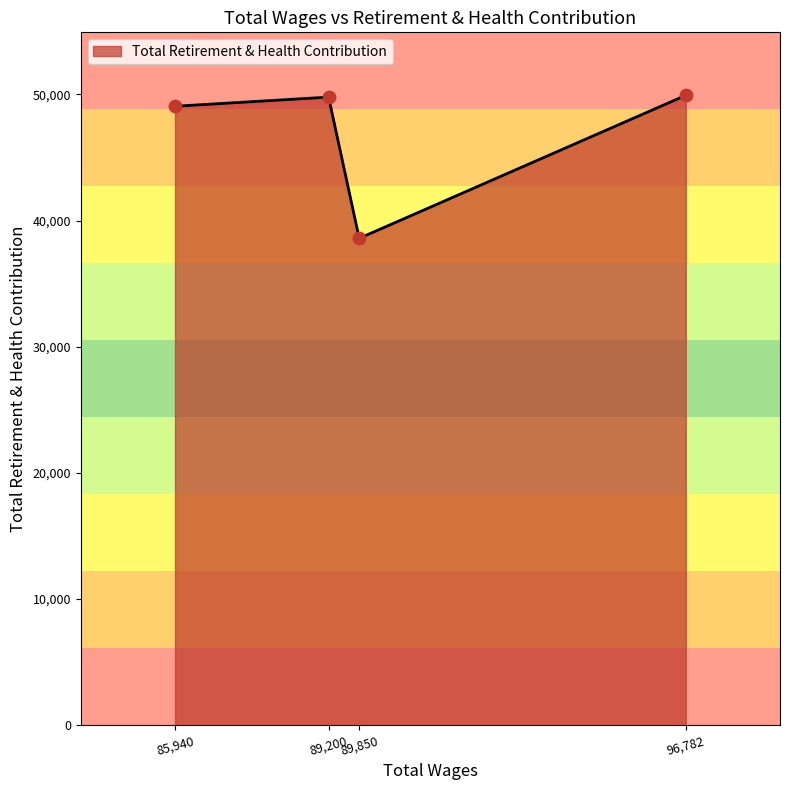

Approximately how many times larger is the value at 96,782 compared to 89,200?

1.0